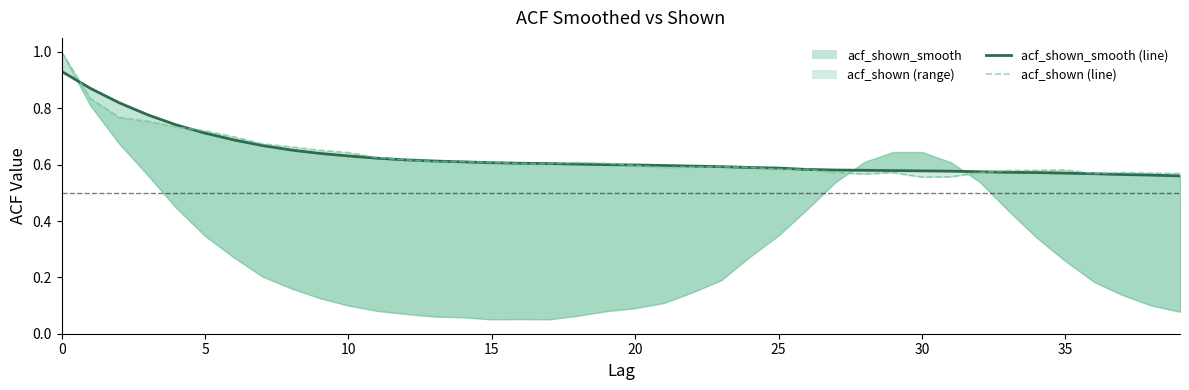

What are all the series names shown in the legend?

acf_shown_smooth, acf_shown